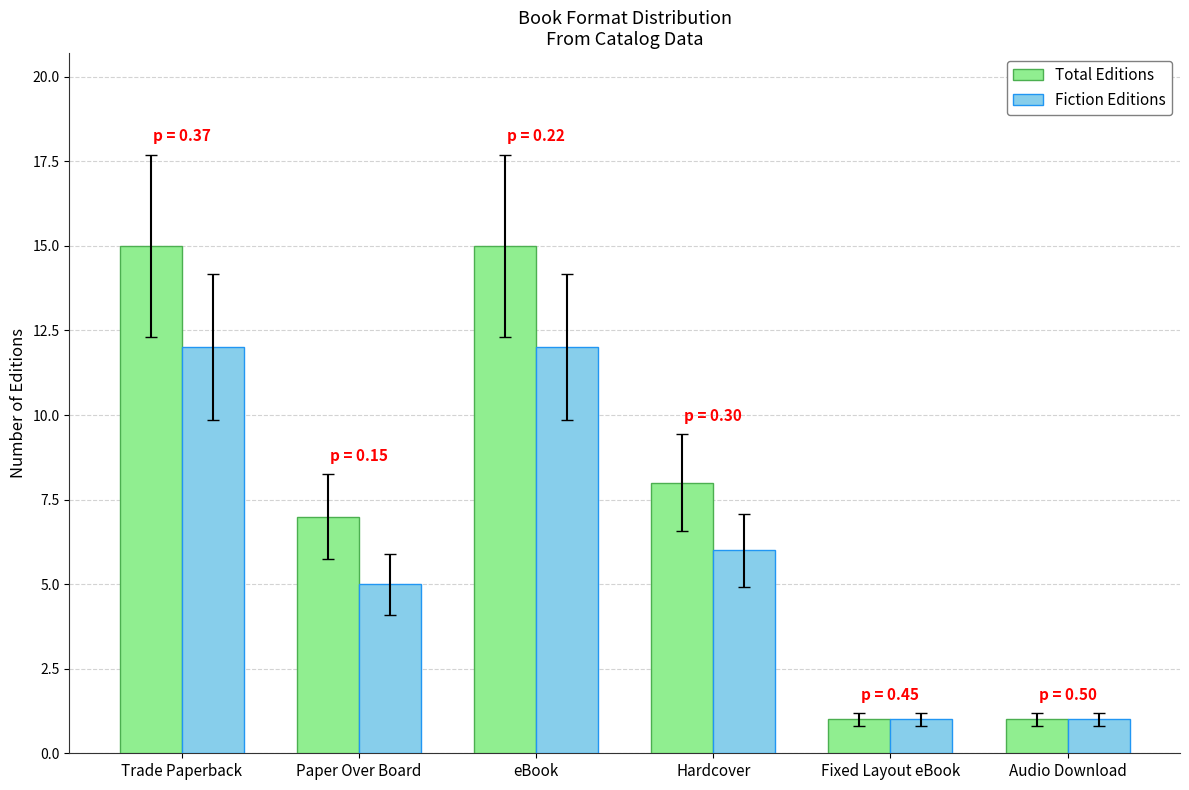

Between Trade Paperback and Fixed Layout eBook, which series saw the biggest shift?

Total Editions